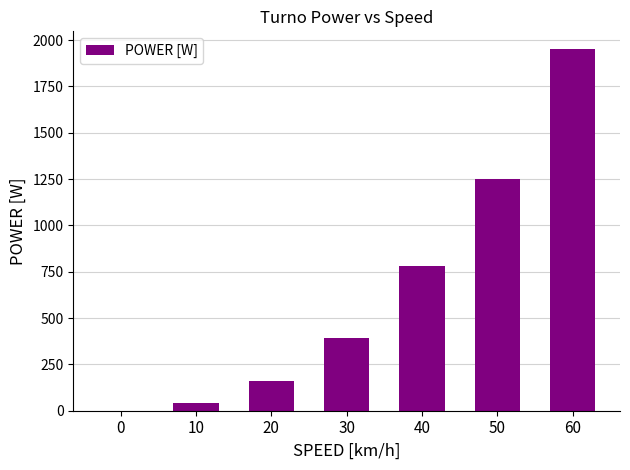

True or false: the data shows 1250 at 50.

True